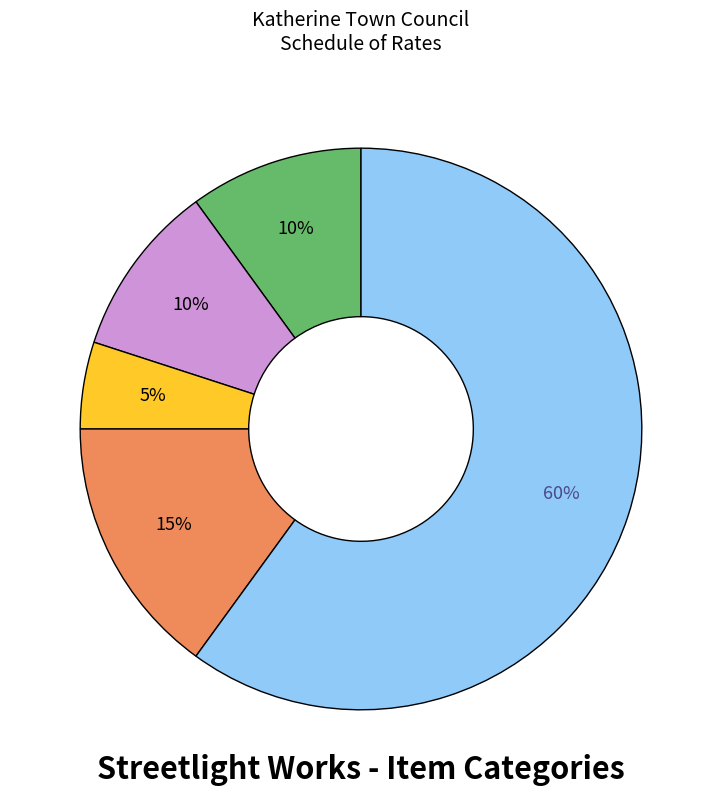

Is there a majority slice in this chart?

Yes